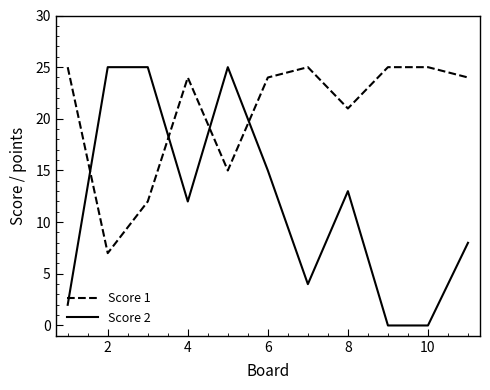

True or false: Score 1 and Score 2 intersect in this chart.

True